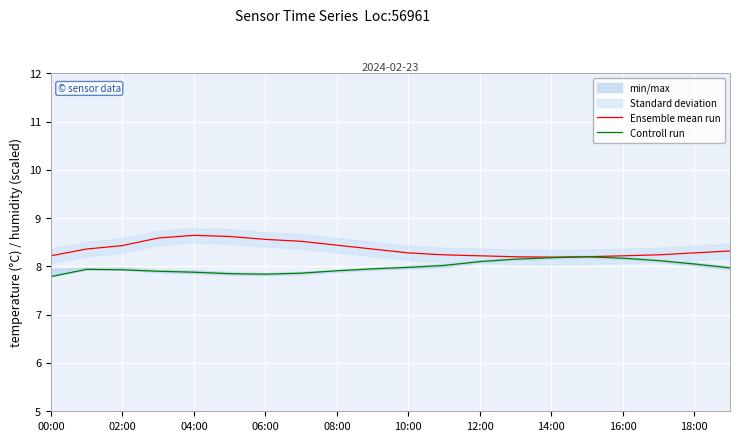

Is it true that Controll run equals 7.9 at 08:00?

True